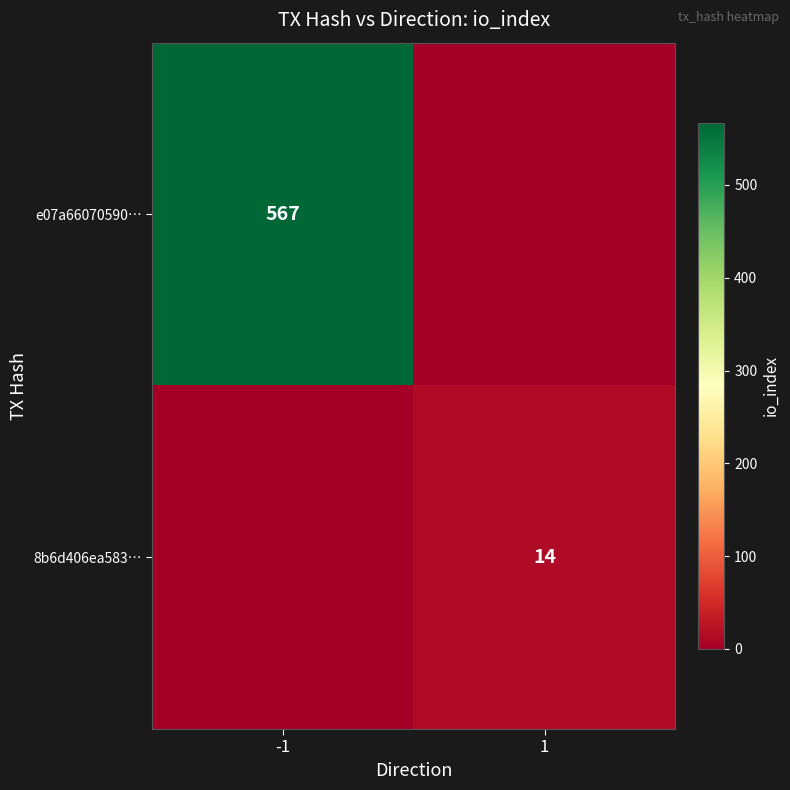

True or false: 8b6d406ea583… has a value of 14 at 1.

True